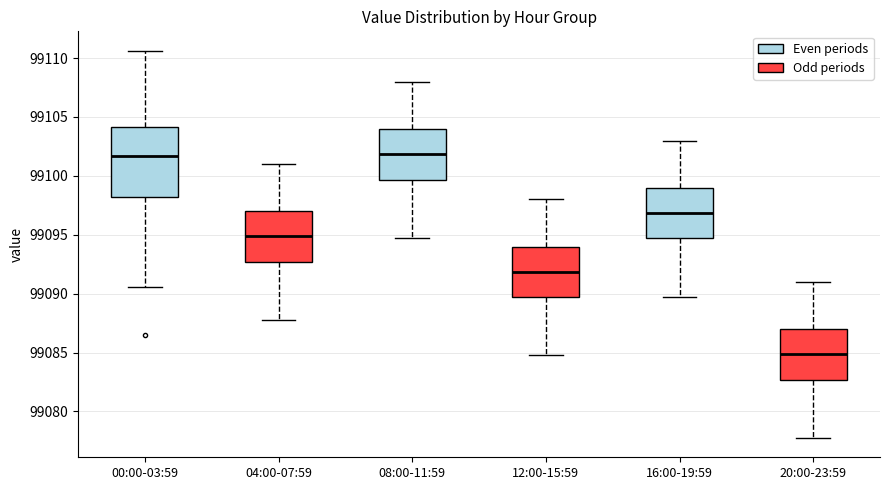

Where does the upper whisker of the box for 04:00-07:59 end on the y-axis? The values are not printed on the chart, so give them approximately, as read against the axis.

99101.0